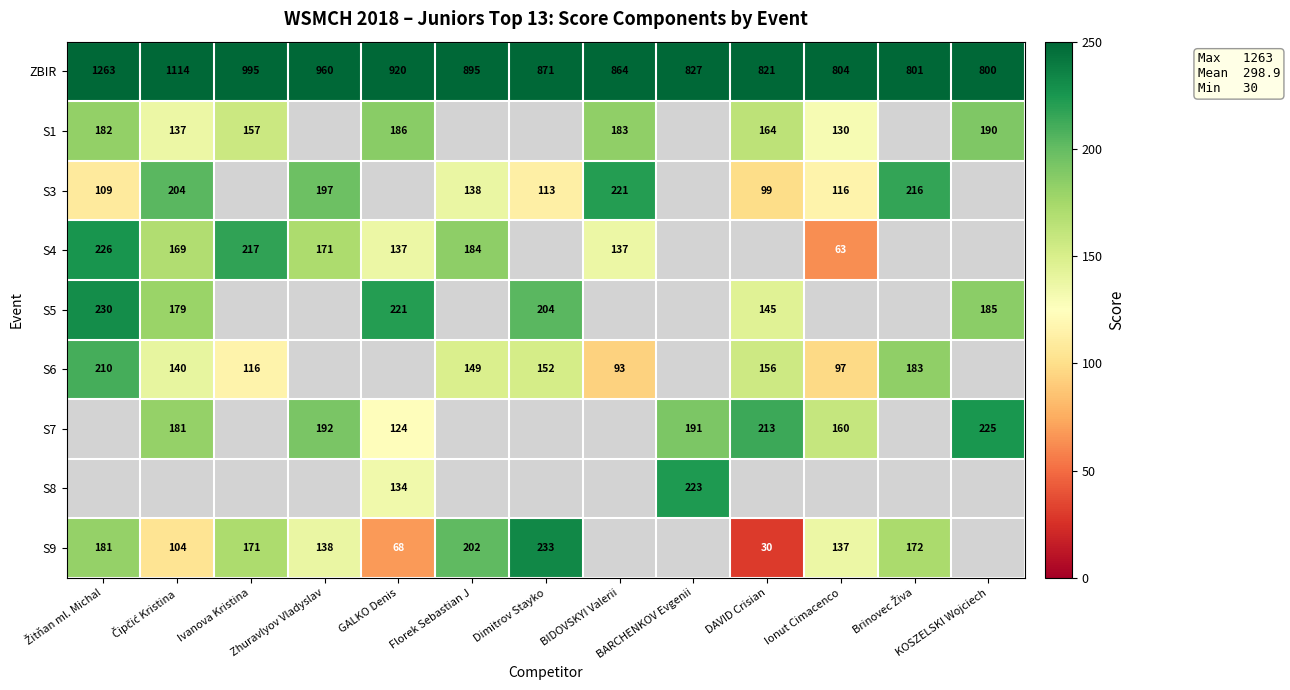

Is the value of S9 at Dimitrov Stayko greater than the value of S7 at DAVID Crisian?

Yes